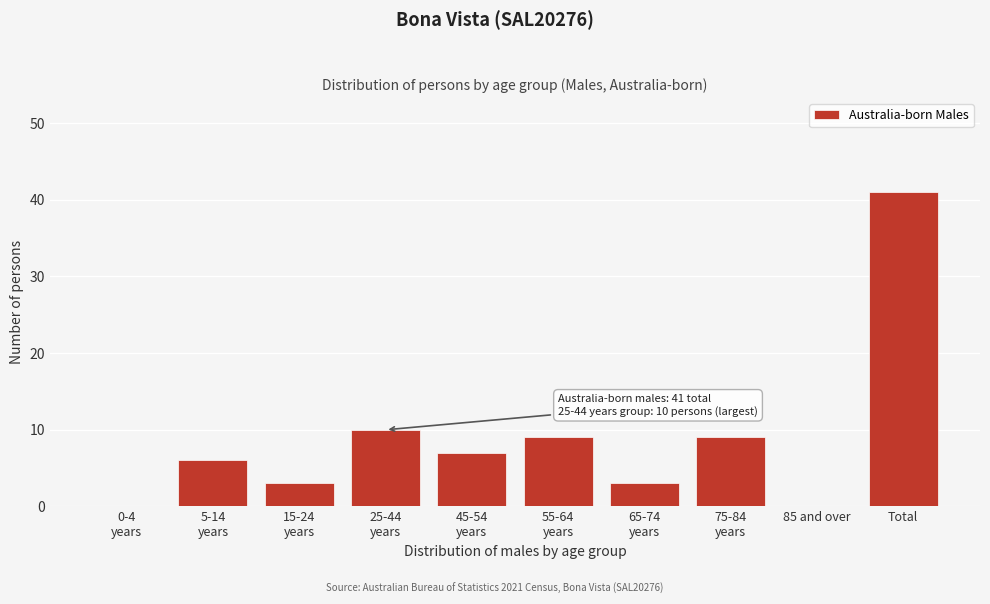

Is it true that the value at 85 and over is 0?

True